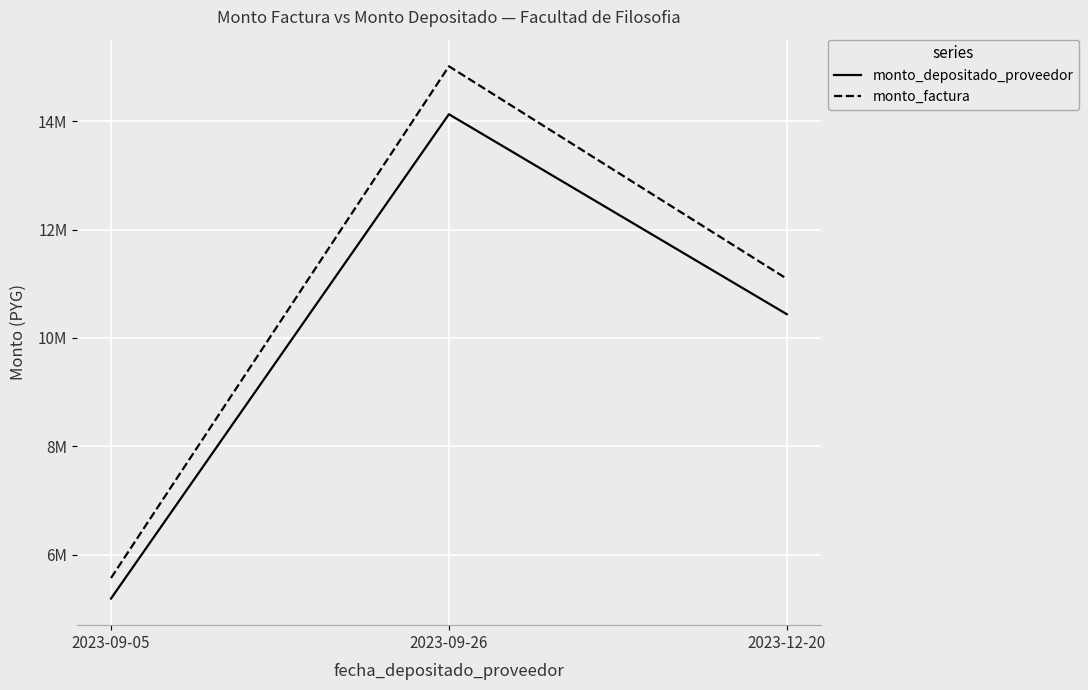

List the series in order of their peak value, highest first.

monto_factura, monto_depositado_proveedor